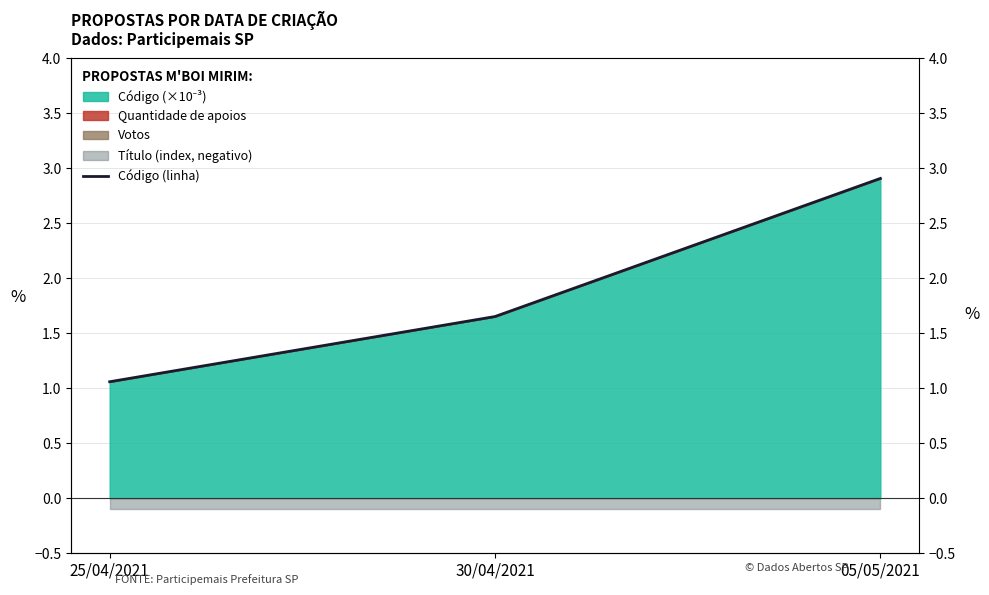

True or false: the data shows 2.9 at 05/05/2021.

True